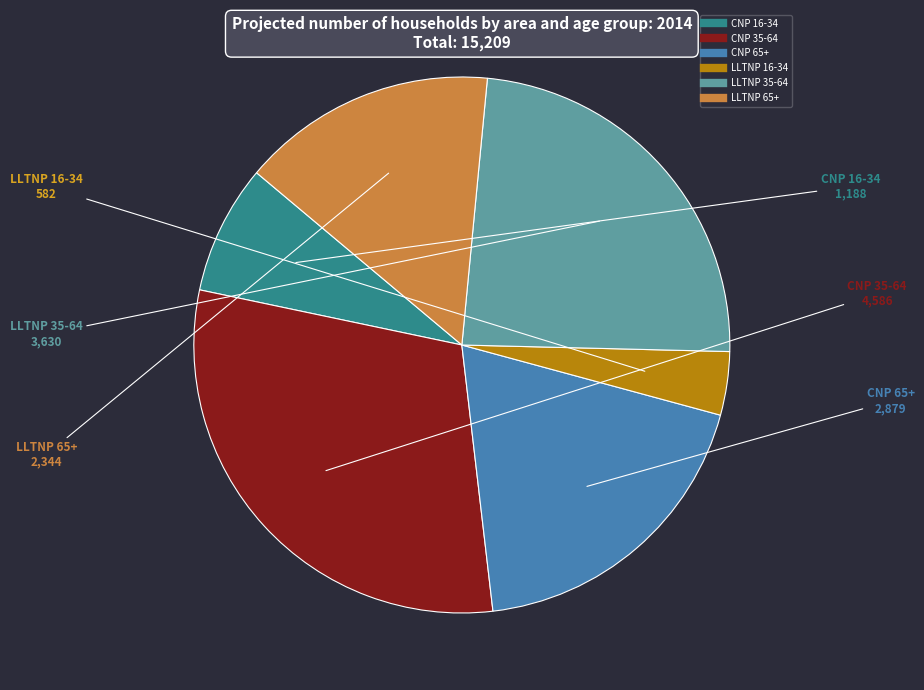

Is it true that CNP 65+ is 19% of the pie?

True